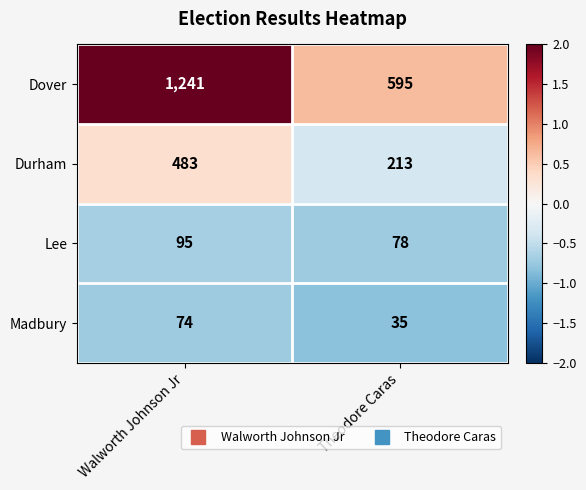

Count the number of data series in this chart.

4